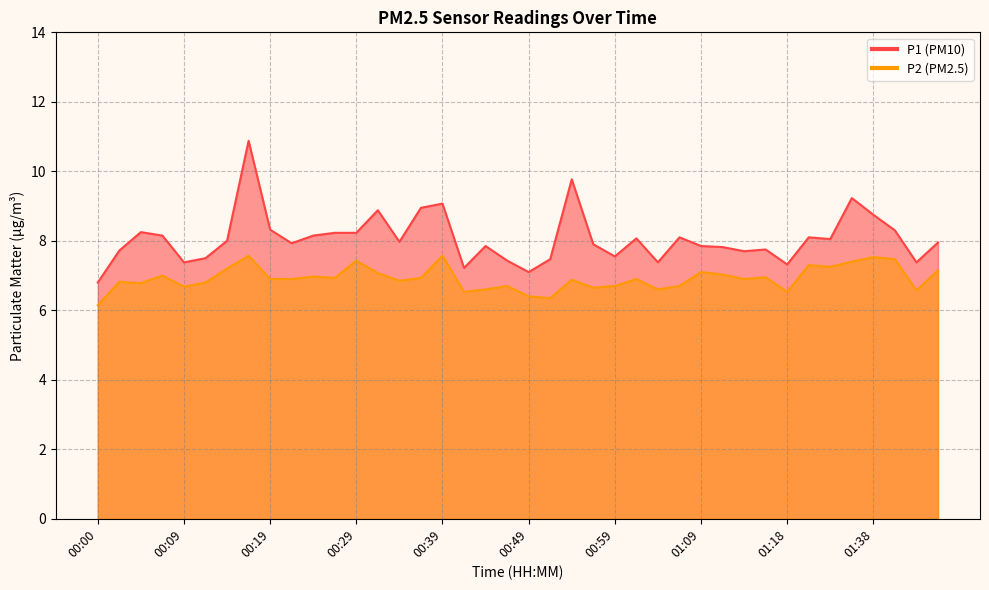

What is the sum of all P1 values?

322.4